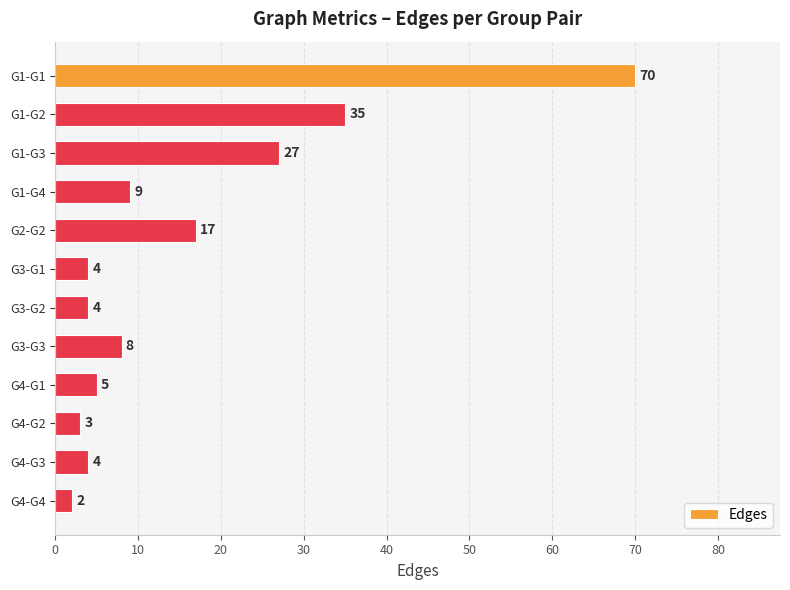

The chart shows a value of 95 at G1-G1. True or false?

False